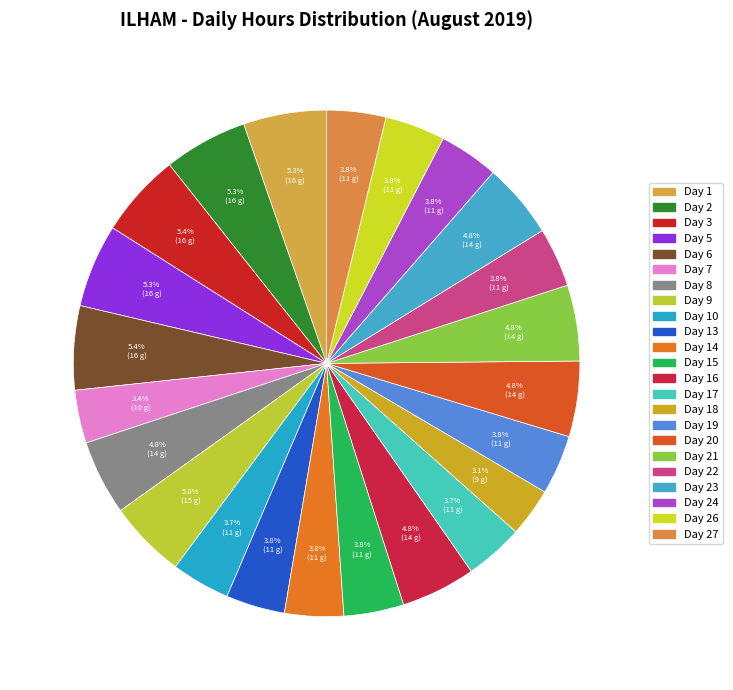

Is there any slice that represents more than half of the pie?

No